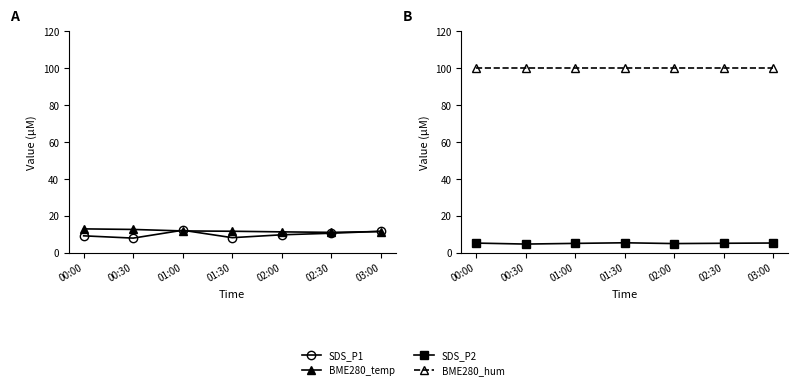

At which label does BME280_hum reach its peak?

00:00